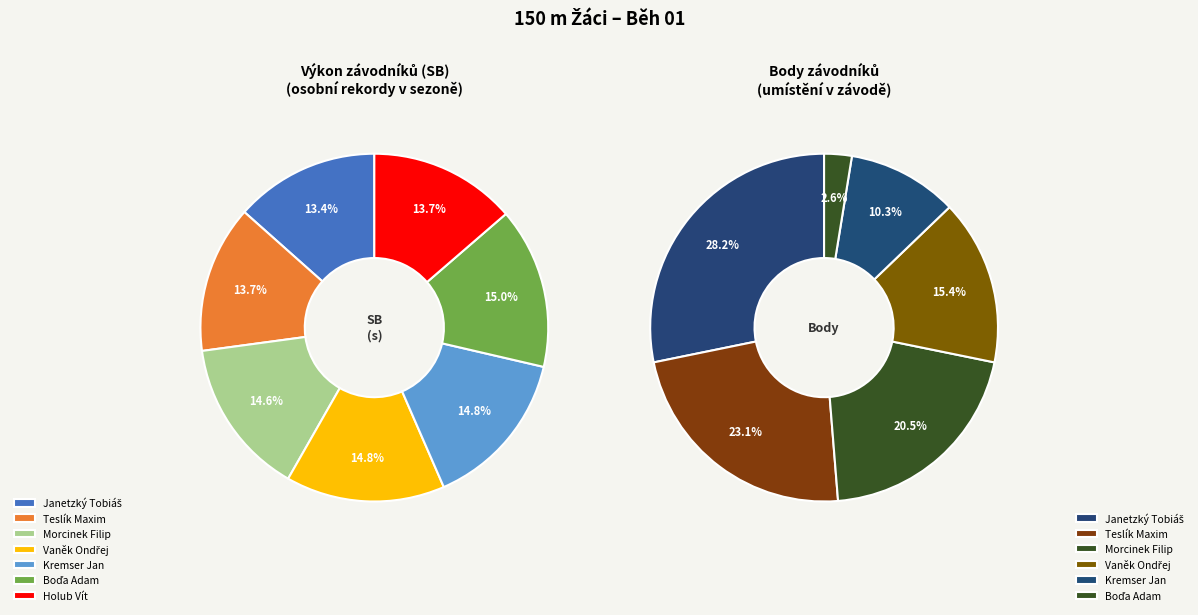

Combined, do Boďa Adam and Vaněk Ondřej account for over 50%?

No